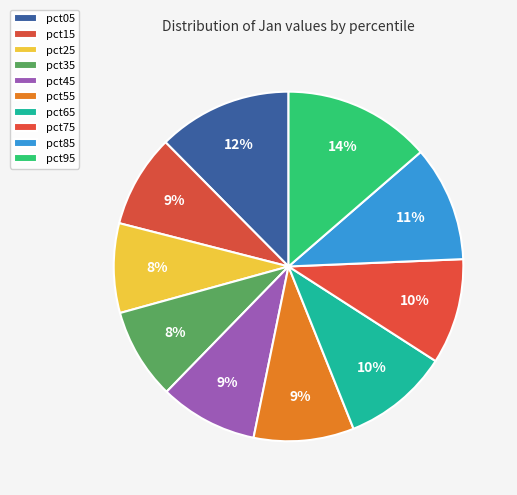

How many slices are in this pie chart?

10